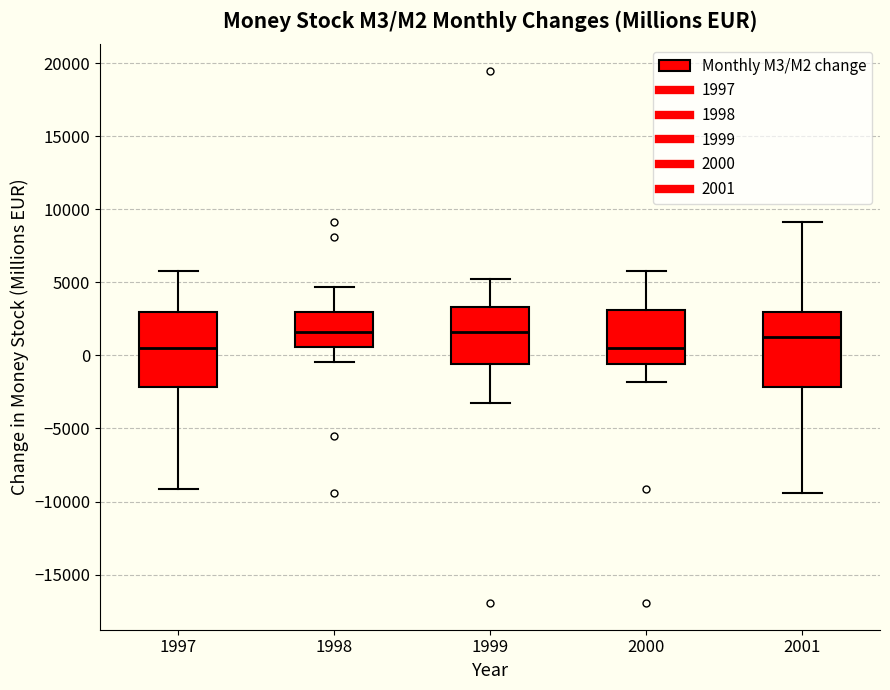

Where does the lower whisker of the box at x = 1997 end on the y-axis? The values are not printed on the chart, so give them approximately, as read against the axis.

-9000